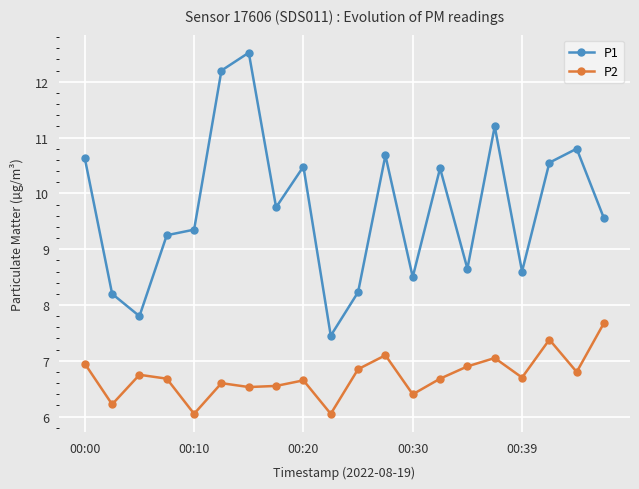

True or false: P2 and P1 cross at least once.

False